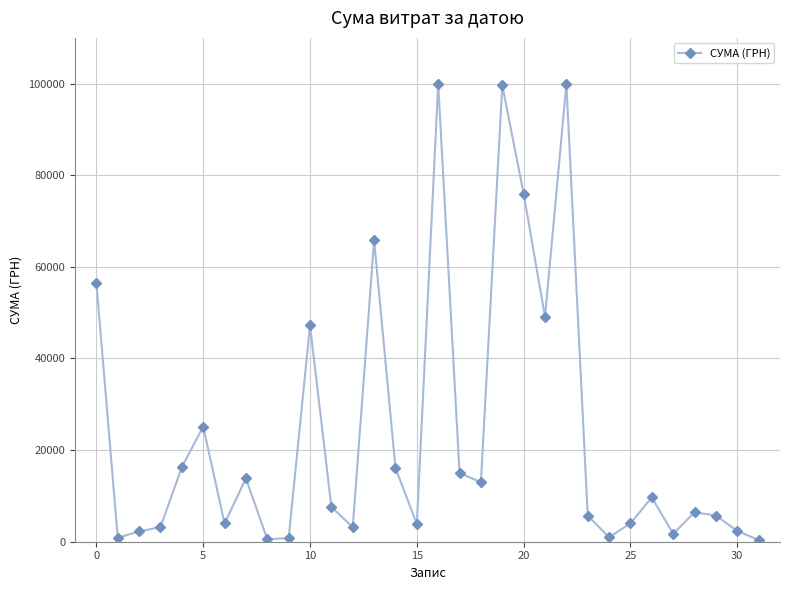

What is the sum of all values?

756550.4